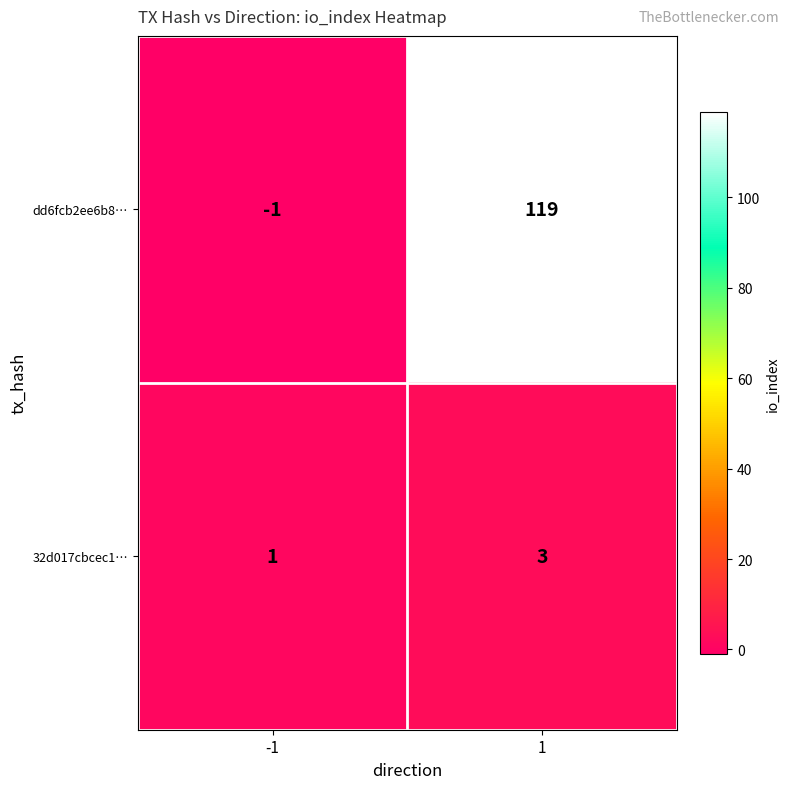

What is the sum of the 32d017cbcec1… values at 1 and -1?

4